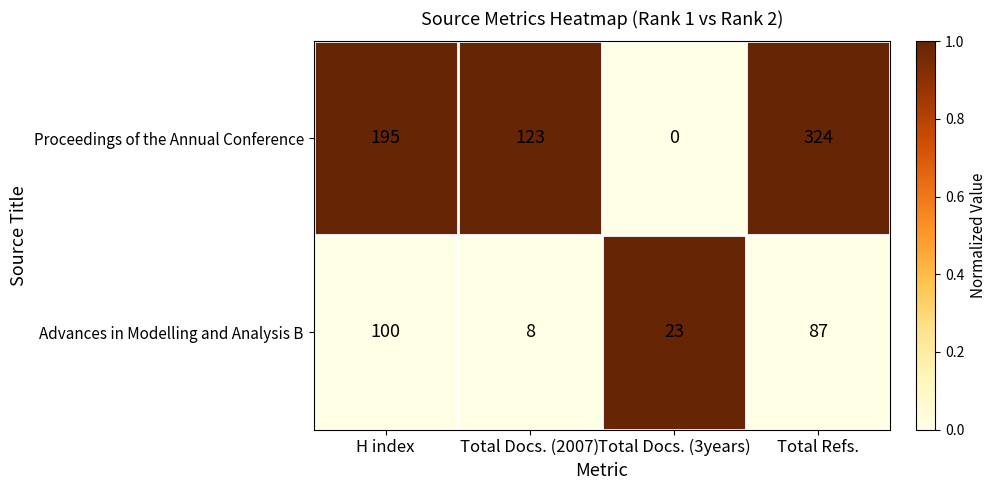

Reading right to left, transcribe all the data shown in this chart.

Proceedings of the Annual Conference: Total Refs.=324	Total Docs. (3years)=0	Total Docs. (2007)=123	H index=195
Advances in Modelling and Analysis B: Total Refs.=87	Total Docs. (3years)=23	Total Docs. (2007)=8	H index=100